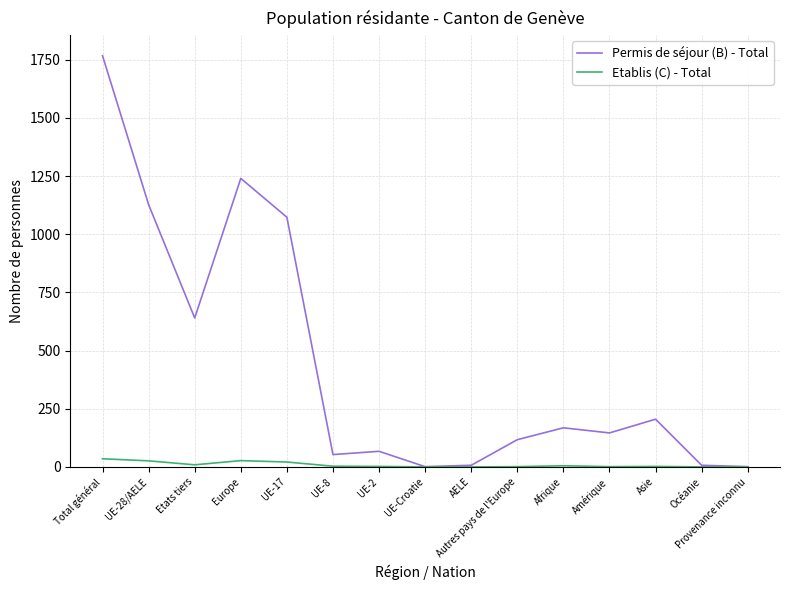

What is the difference between the second highest and second lowest values in the Permis de séjour (B) - Total series?

1239